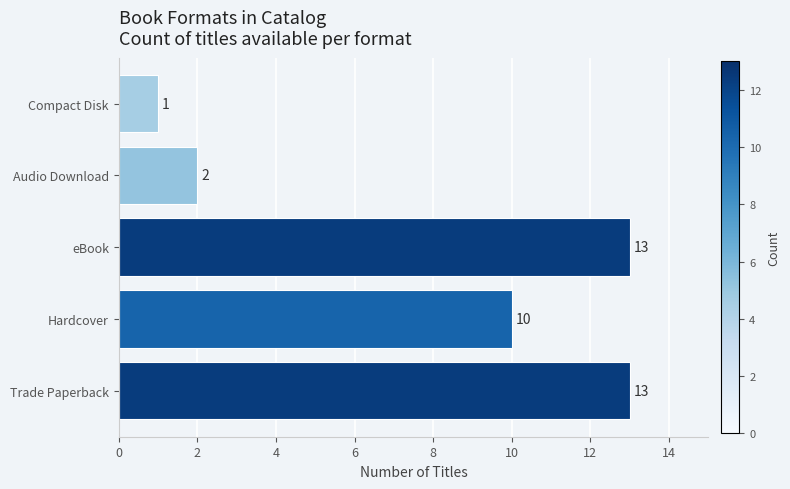

Reading top to bottom, list all the values displayed in this chart.

1	2	13	10	13